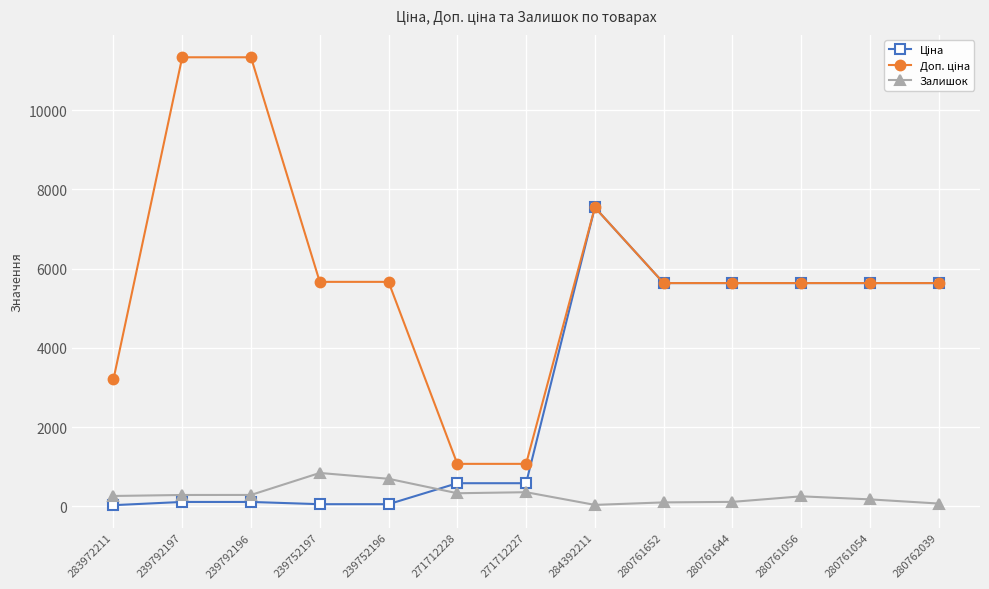

What is the greatest value displayed?

11334.0